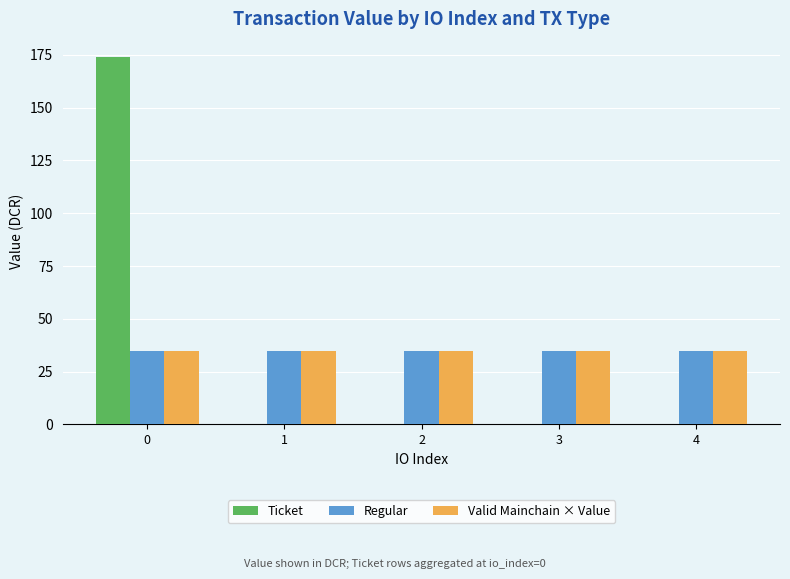

Which series changed the most between 0 and 3?

Ticket